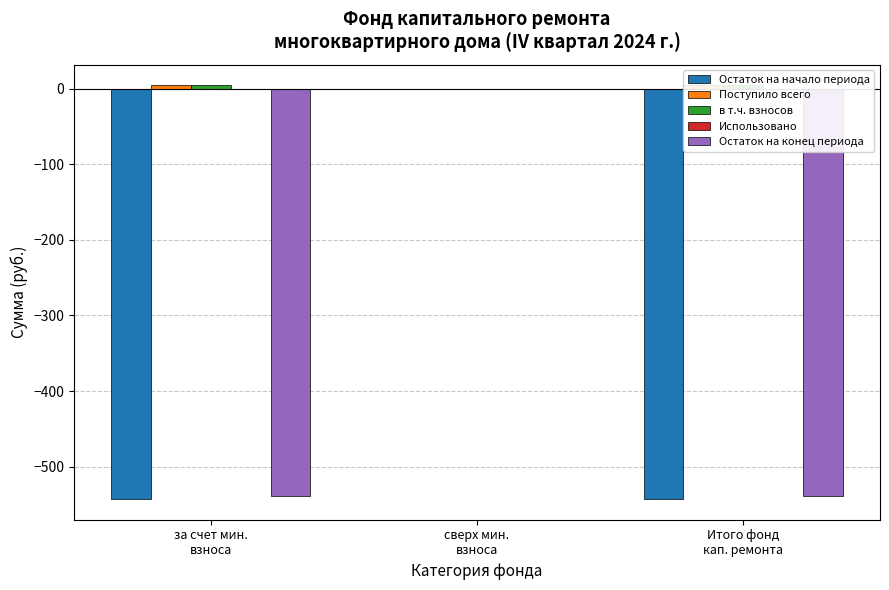

At за счет мин.
взноса, list the series in order from largest to smallest.

Поступило всего, в т.ч. взносов, Использовано, Остаток на конец периода, Остаток на начало периода